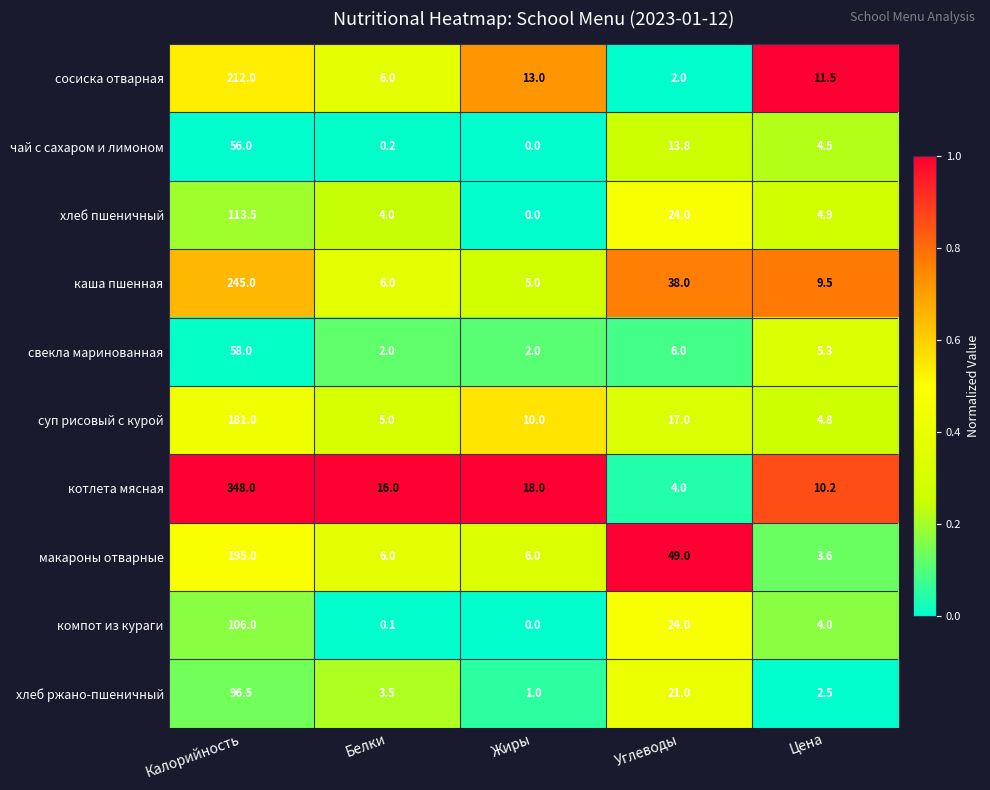

The value of сосиска отварная at Калорийность is 99.9. True or false?

False